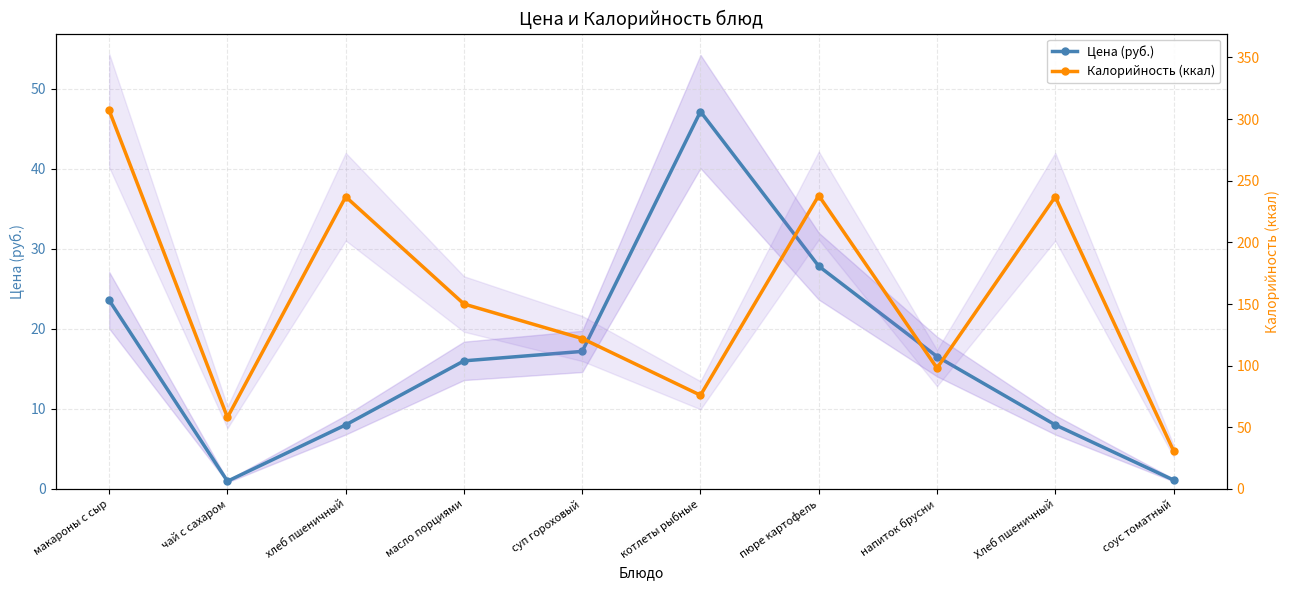

Which category has the highest value in the Калорийность (ккал) series?

макароны с сыр